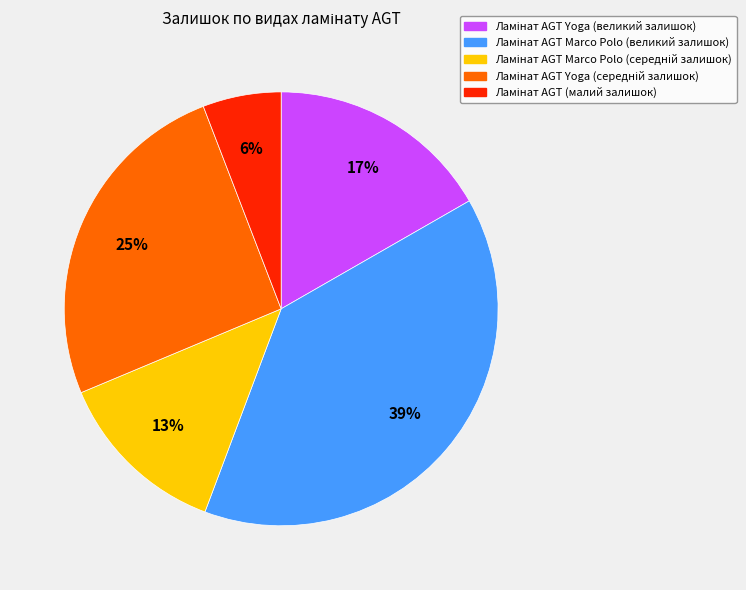

To the nearest percent, what is the difference between the largest and smallest slice percentages?

33%